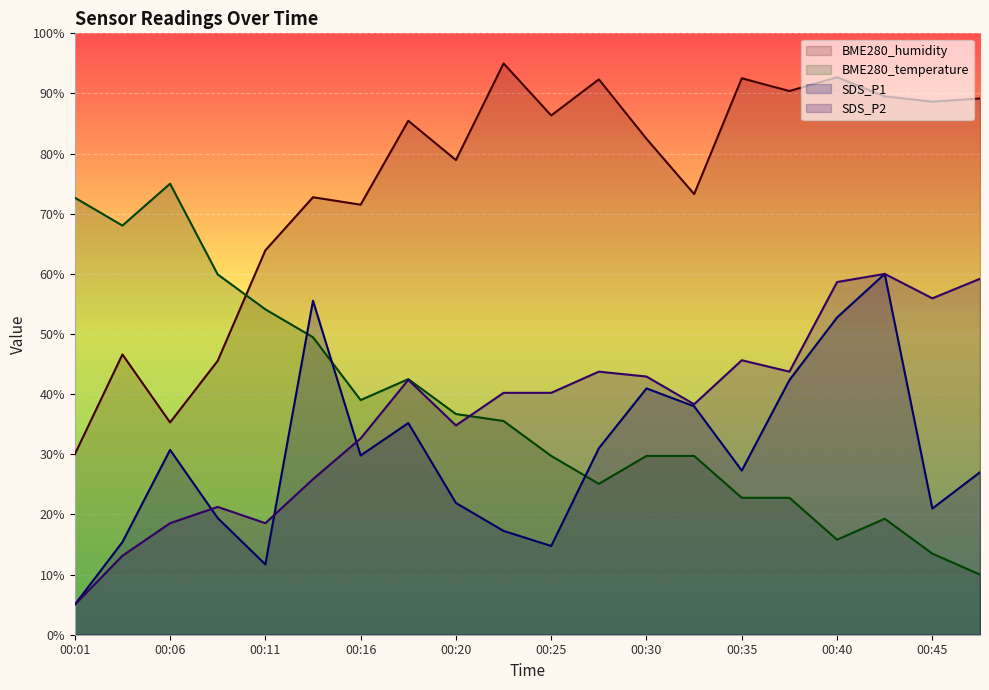

What is the sum of all SDS_P1 values?

597.0